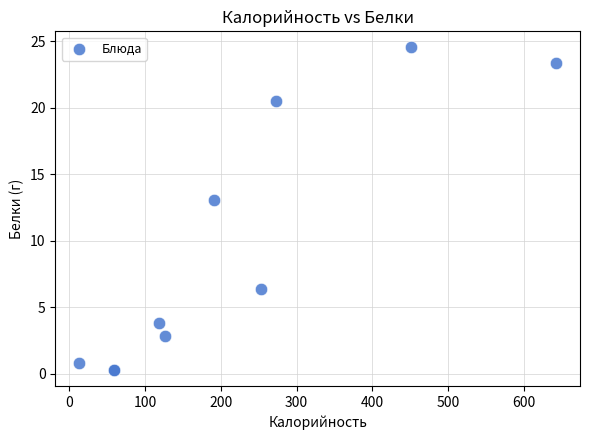

What Y value in the scatter plot is closest to 12?

13.1